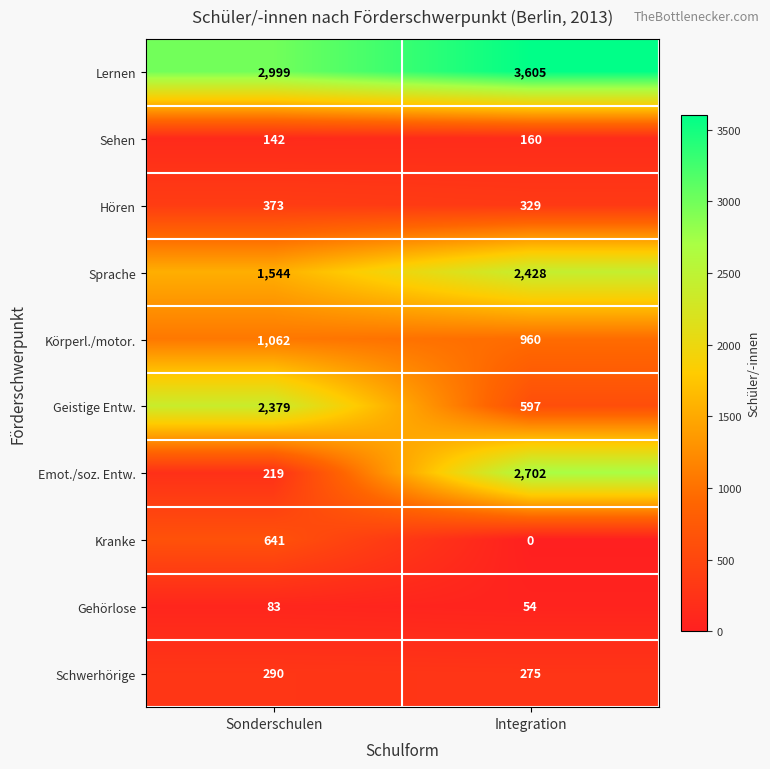

At which label does Sehen reach its peak?

Integration